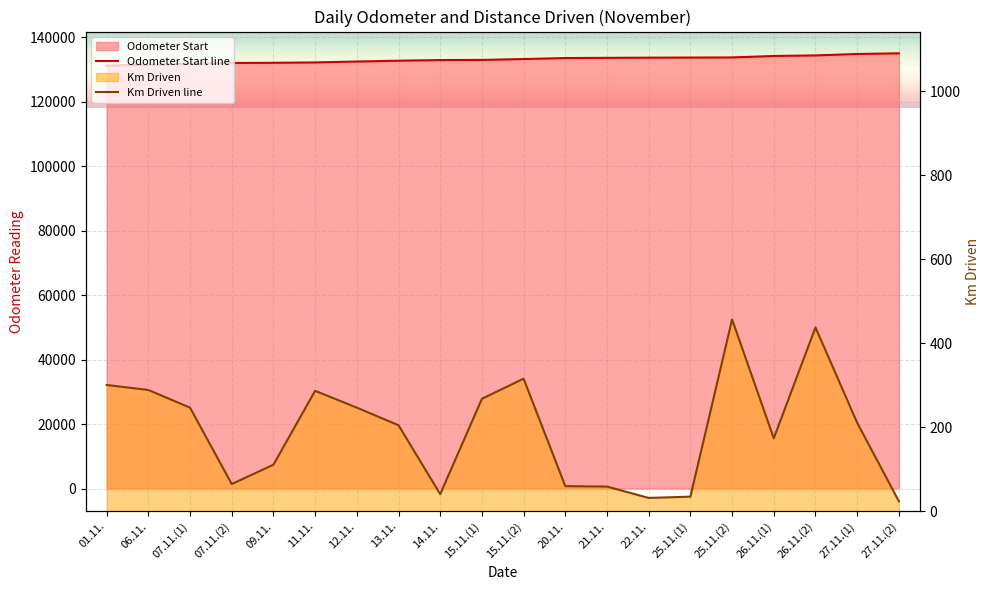

What position from the right is 14.11.?

12